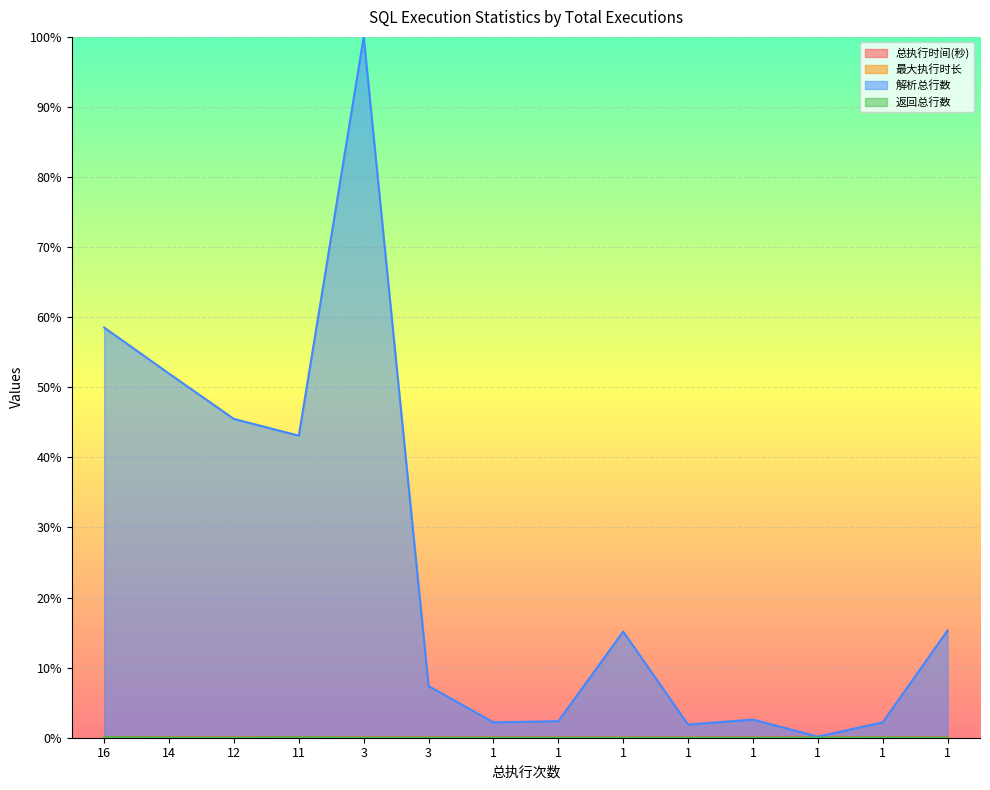

Count the number of categories in the chart.

14